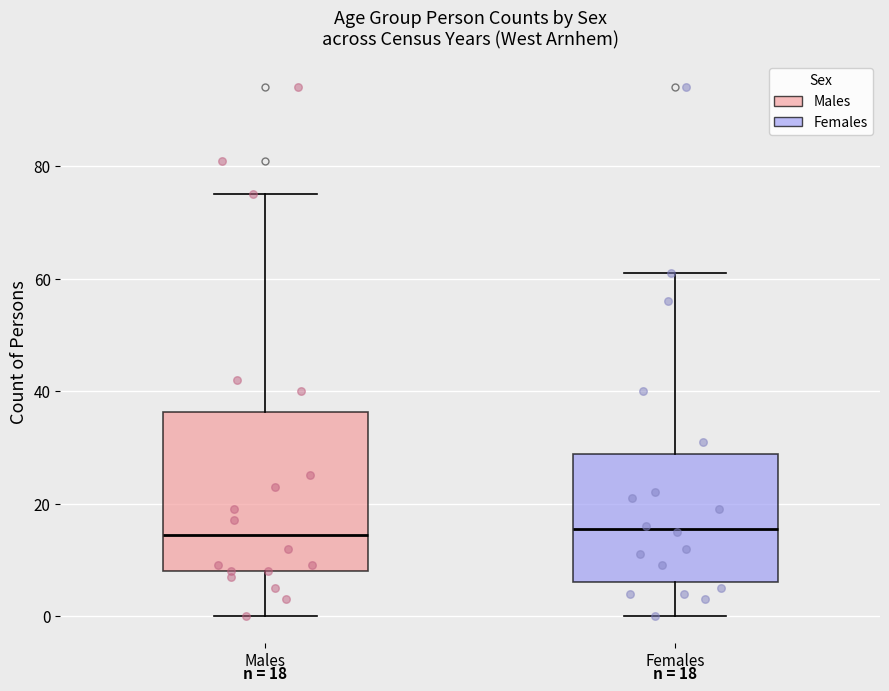

Which box is the tallest, from its lower edge to its upper edge?

Males